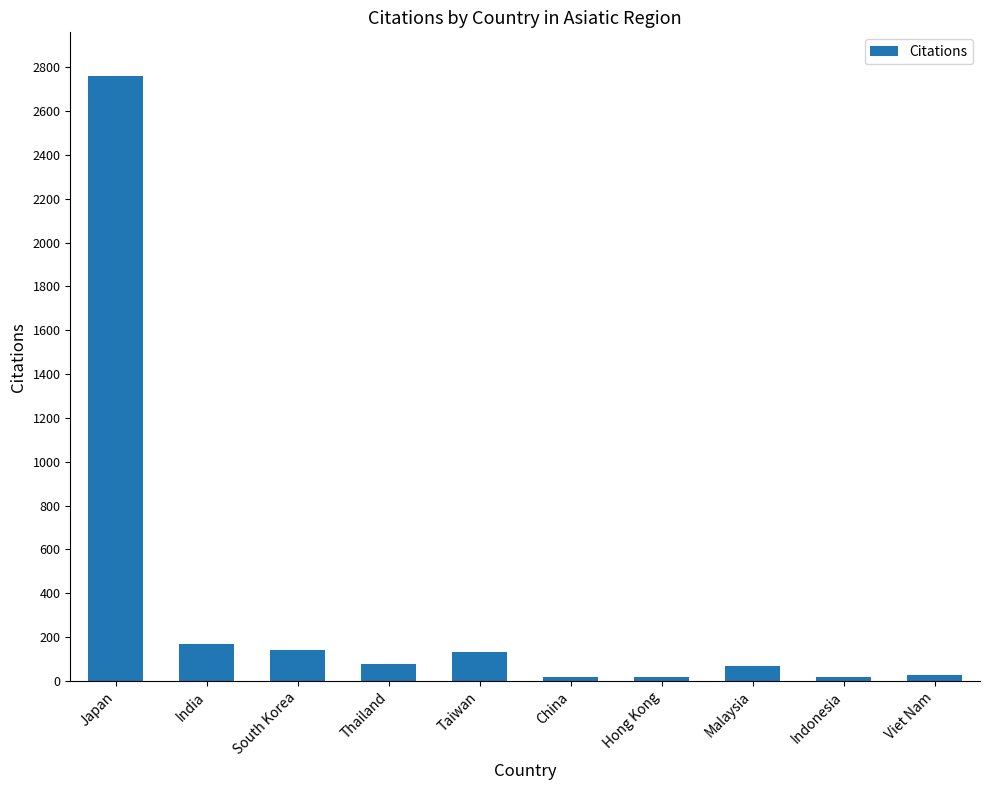

What position from the right is India?

9